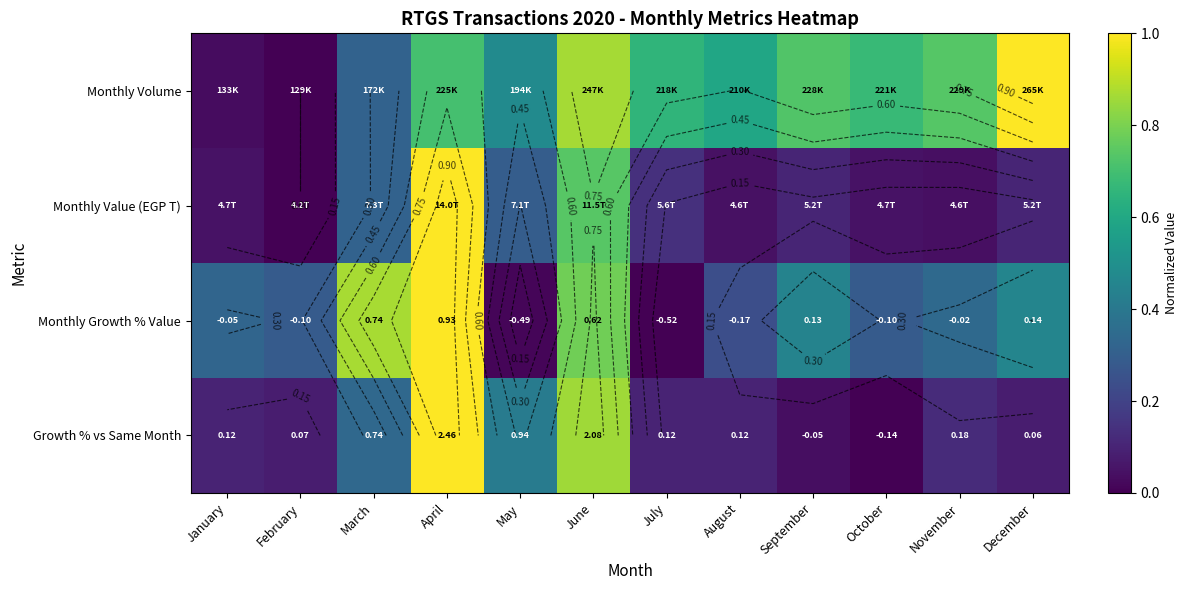

True or false: Monthly Growth % Value has a value of 0.8 at June.

True